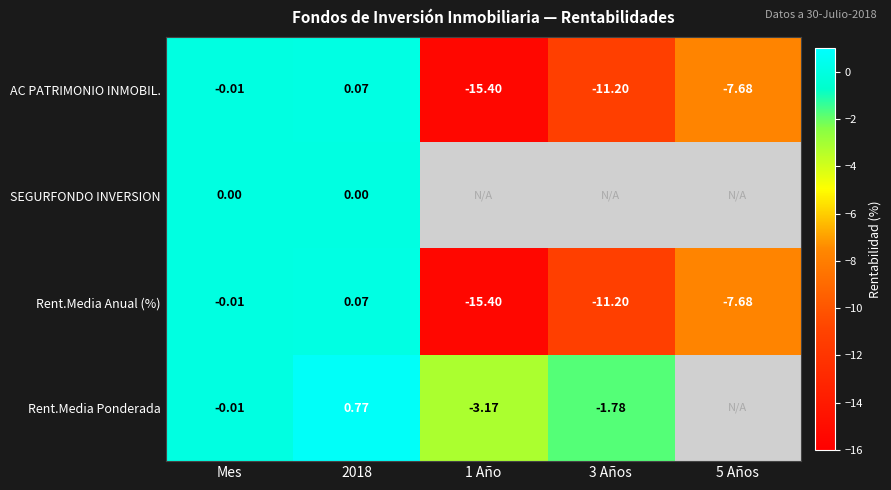

How many values in the Rent.Media Anual (%) series are below -7?

3